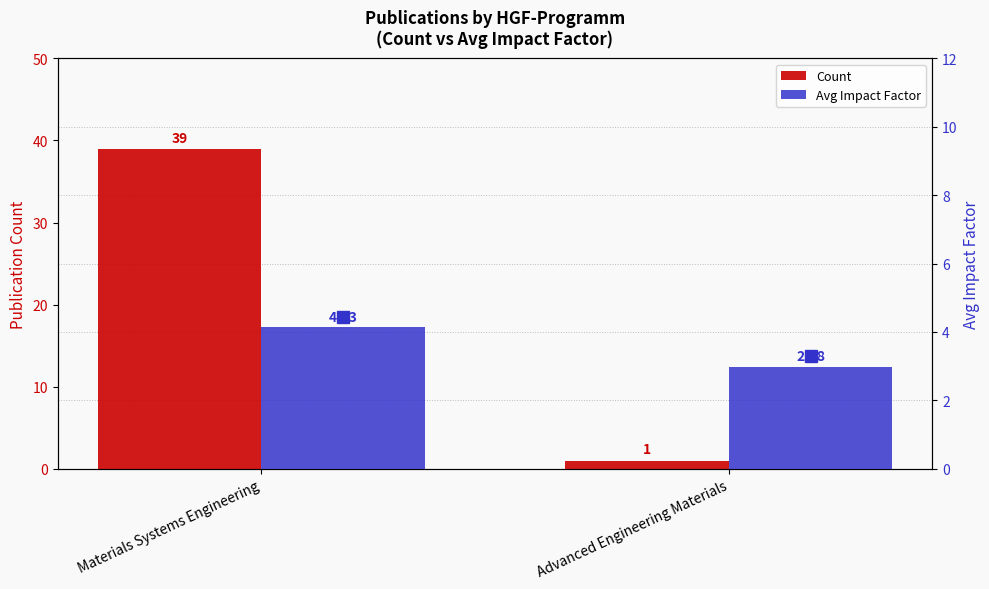

Does the chart contain any negative values?

No